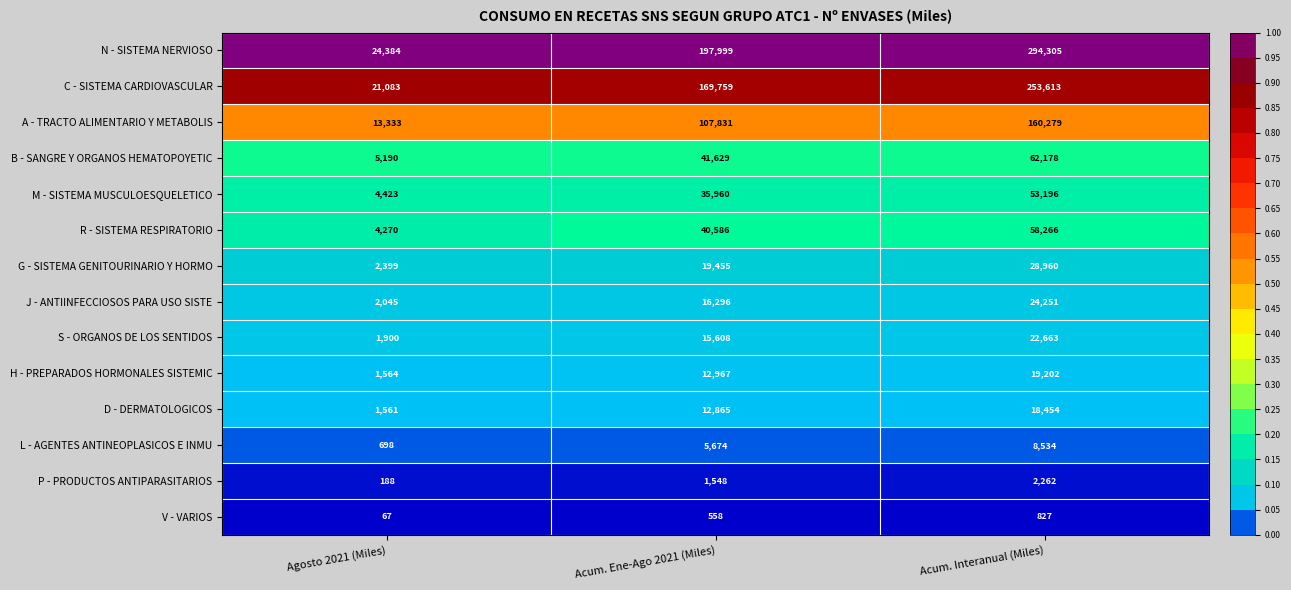

Rank the series by their maximum value, from lowest to highest.

V - VARIOS, P - PRODUCTOS ANTIPARASITARIOS, L - AGENTES ANTINEOPLASICOS E INMU, D - DERMATOLOGICOS, H - PREPARADOS HORMONALES SISTEMIC, S - ORGANOS DE LOS SENTIDOS, J - ANTIINFECCIOSOS PARA USO SISTE, G - SISTEMA GENITOURINARIO Y HORMO, M - SISTEMA MUSCULOESQUELETICO, R - SISTEMA RESPIRATORIO, B - SANGRE Y ORGANOS HEMATOPOYETIC, A - TRACTO ALIMENTARIO Y METABOLIS, C - SISTEMA CARDIOVASCULAR, N - SISTEMA NERVIOSO